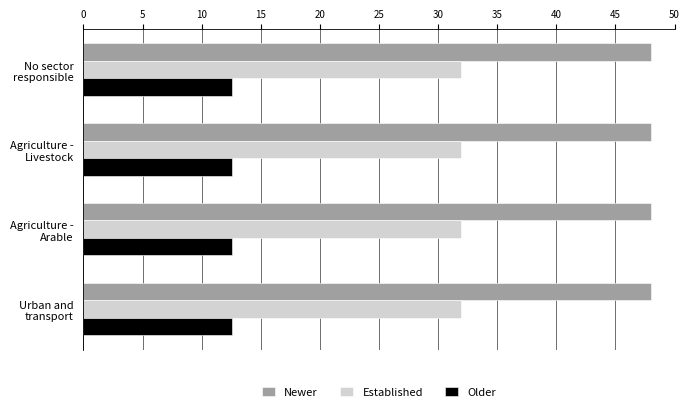

Rank the series by their maximum value, from lowest to highest.

Older, Established, Newer